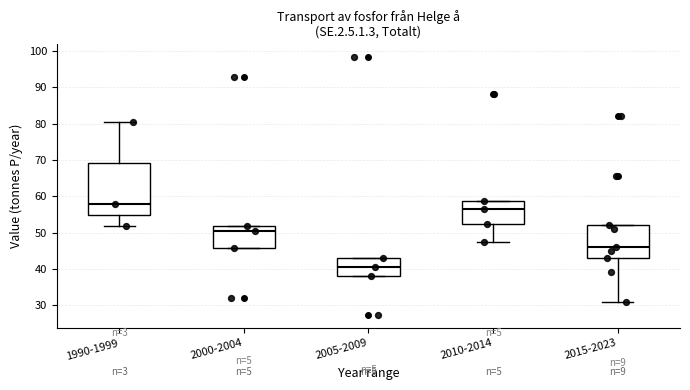

Reading left to right, read every box against the y-axis: the position of its median line, the range the box covers, and the ends of its whiskers. The values are not printed on the chart, so give them approximately, as read against the axis.

1990-1999: median 58, box 55 to 69, whiskers 52 to 80
2000-2004: median 51, box 46 to 52, whiskers 46 to 52
2005-2009: median 41, box 38 to 43, whiskers 38 to 43
2010-2014: median 56, box 52 to 59, whiskers 47 to 59
2015-2023: median 46, box 43 to 52, whiskers 31 to 52